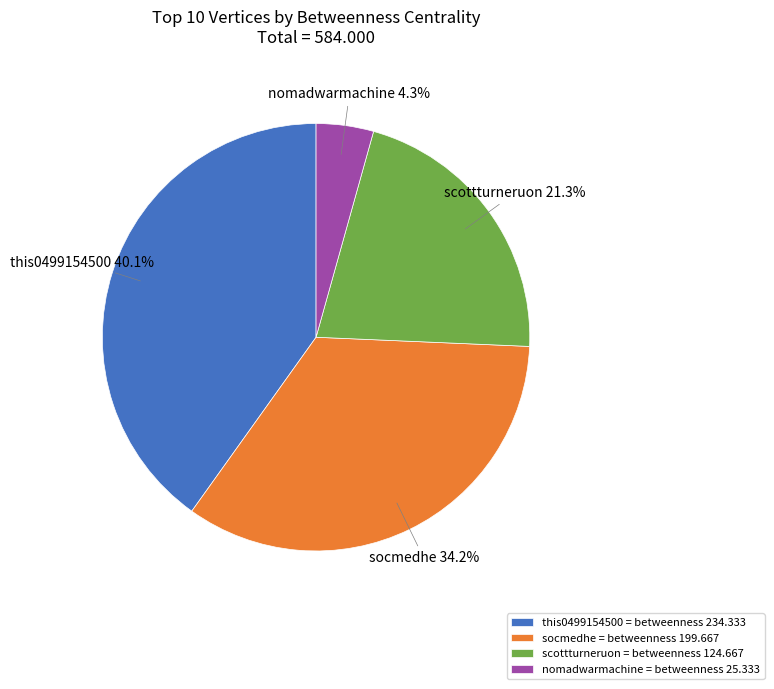

Does this0499154500 represent more than half of the total?

No